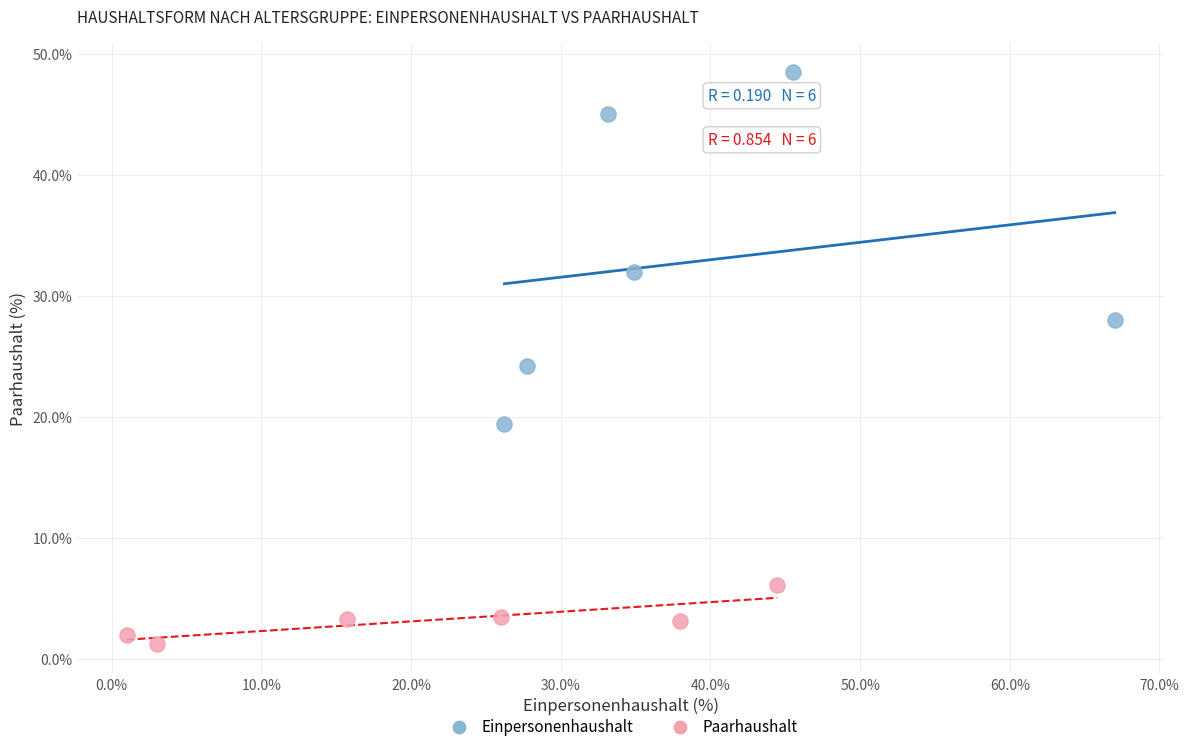

Which series contains the highest Y value?

Einpersonenhaushalt